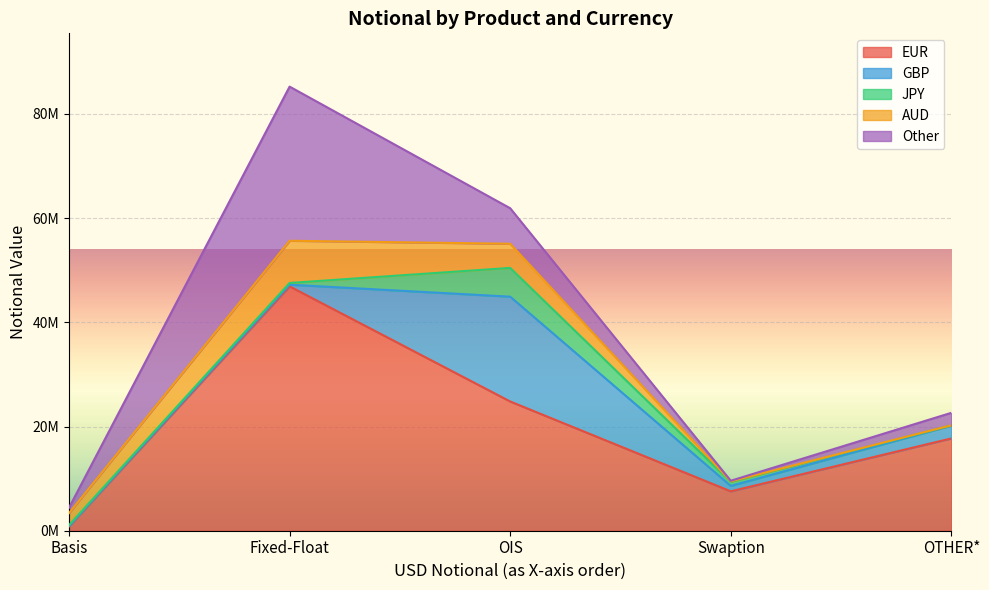

Does the chart display data point markers on the line(s)?

No